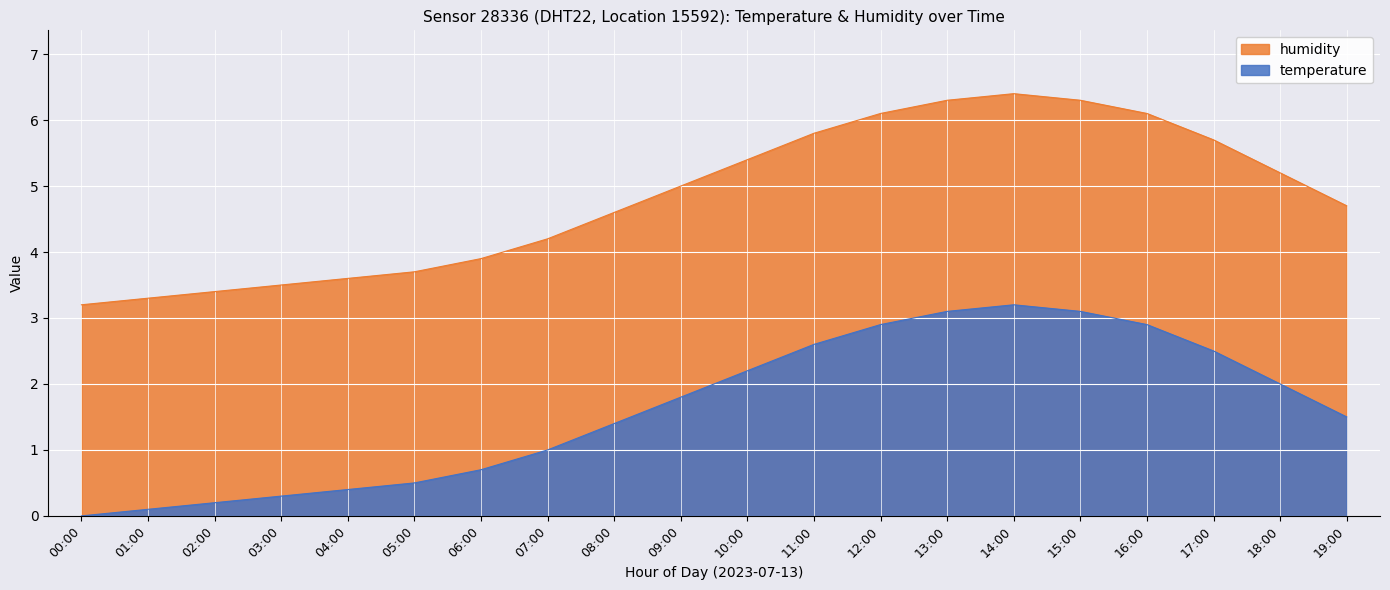

What is the total value across all series at 11:00?

8.4